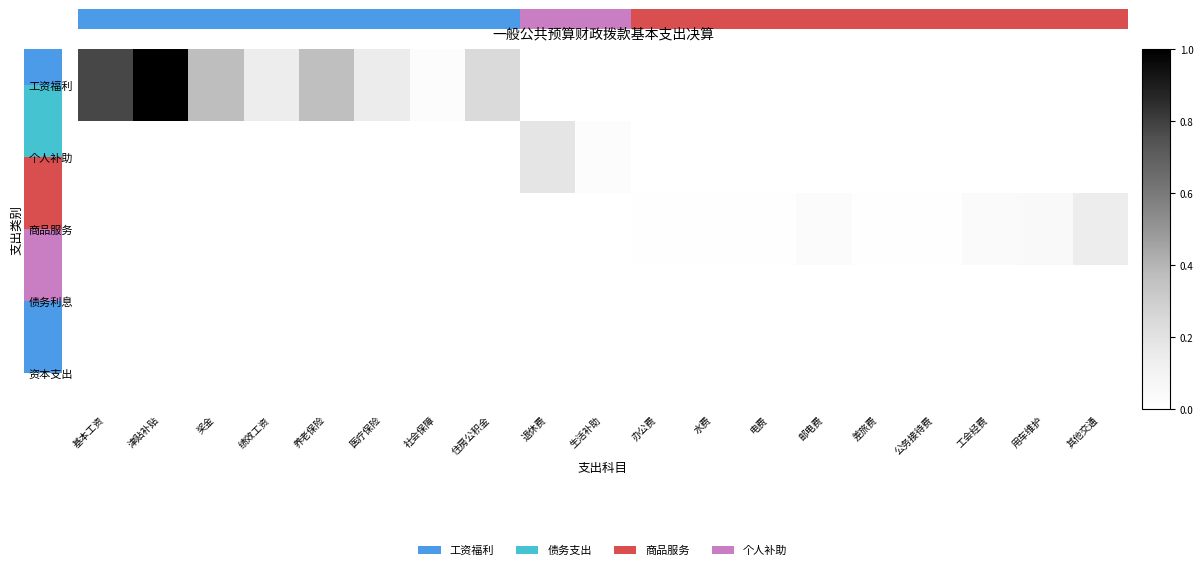

How many positive values does the 工资福利 series have?

8